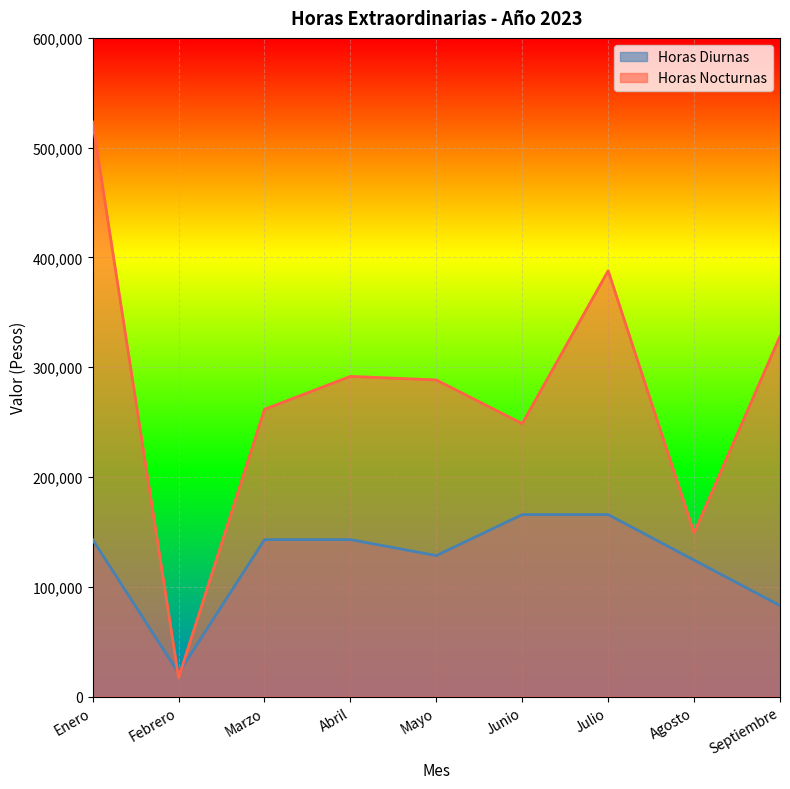

How many distinct data groups are displayed?

2